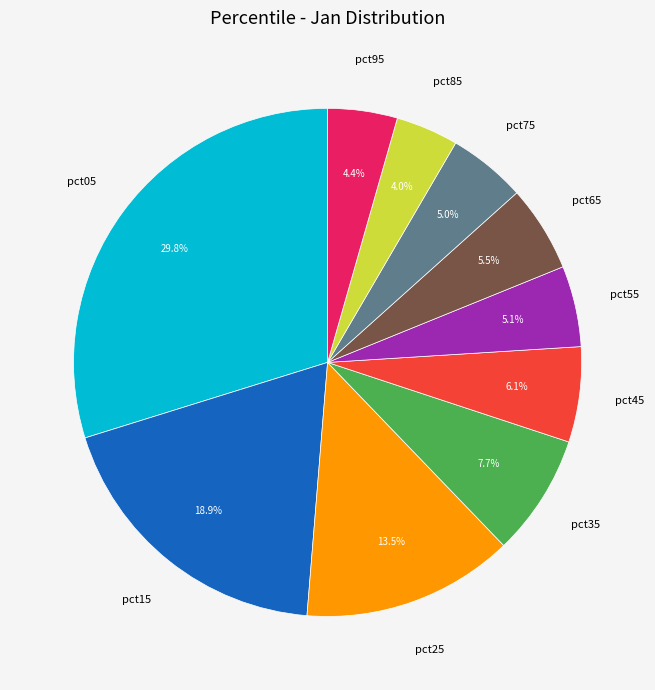

How many segments does this pie chart have?

10